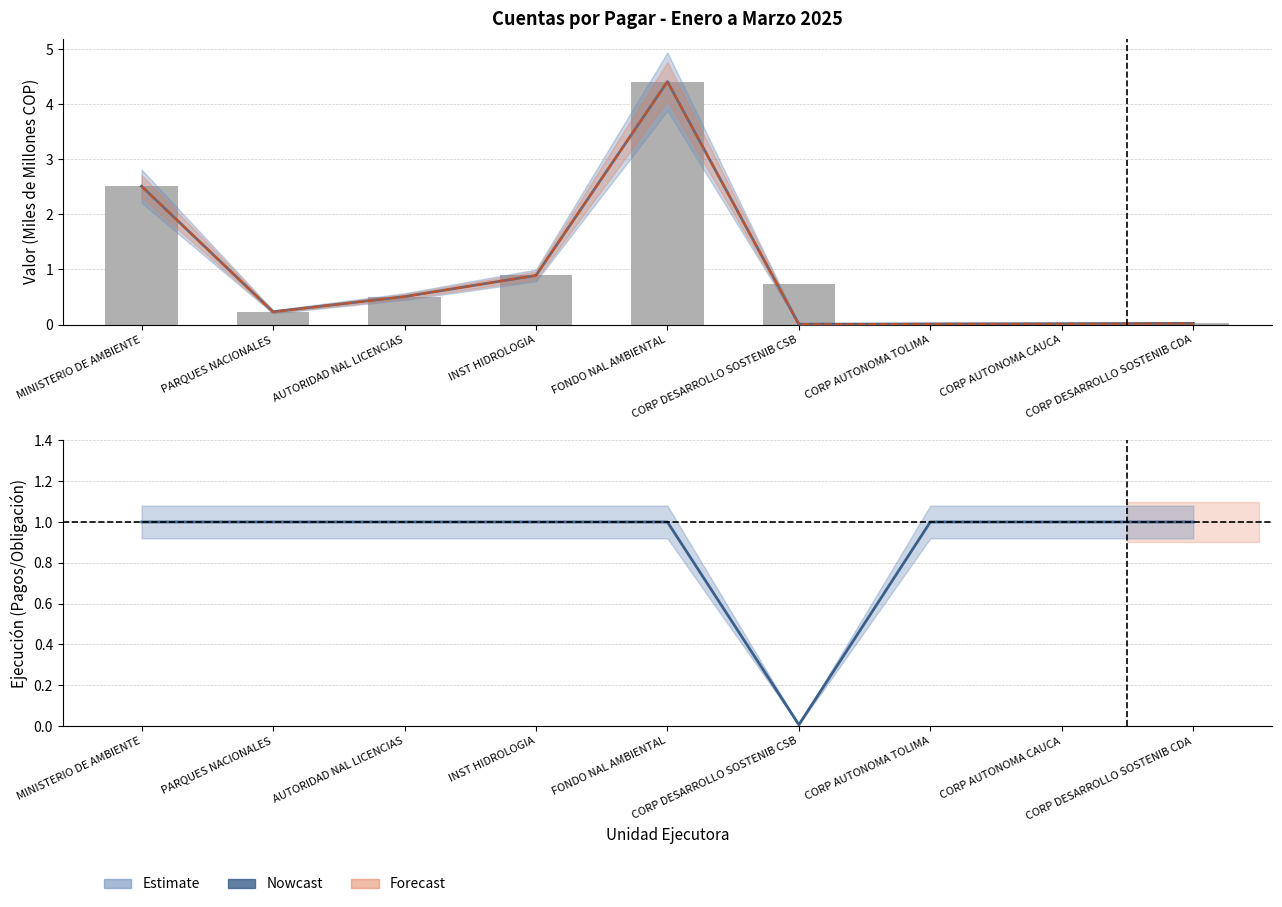

Are the bars grouped side by side (vs. stacked)?

Yes